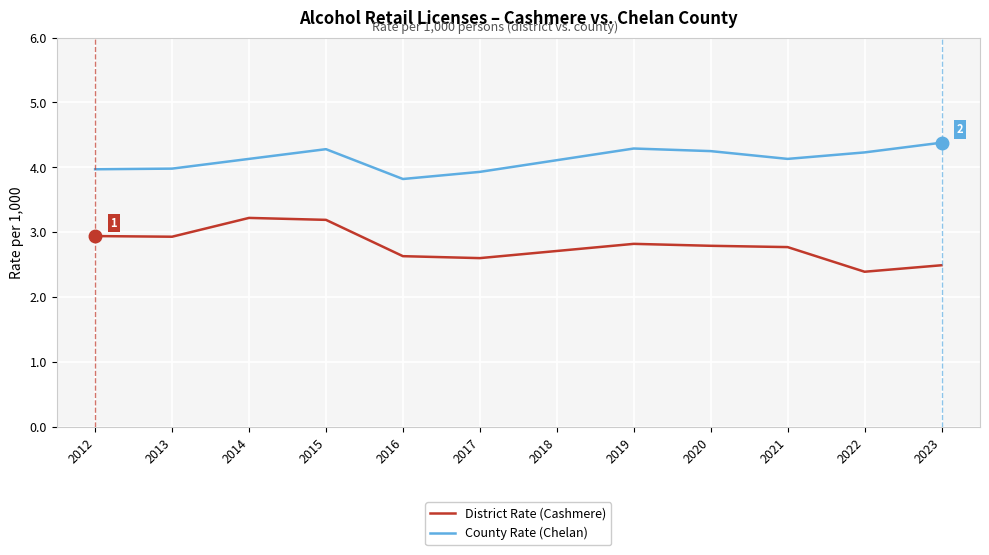

How many series are shown in this chart?

2